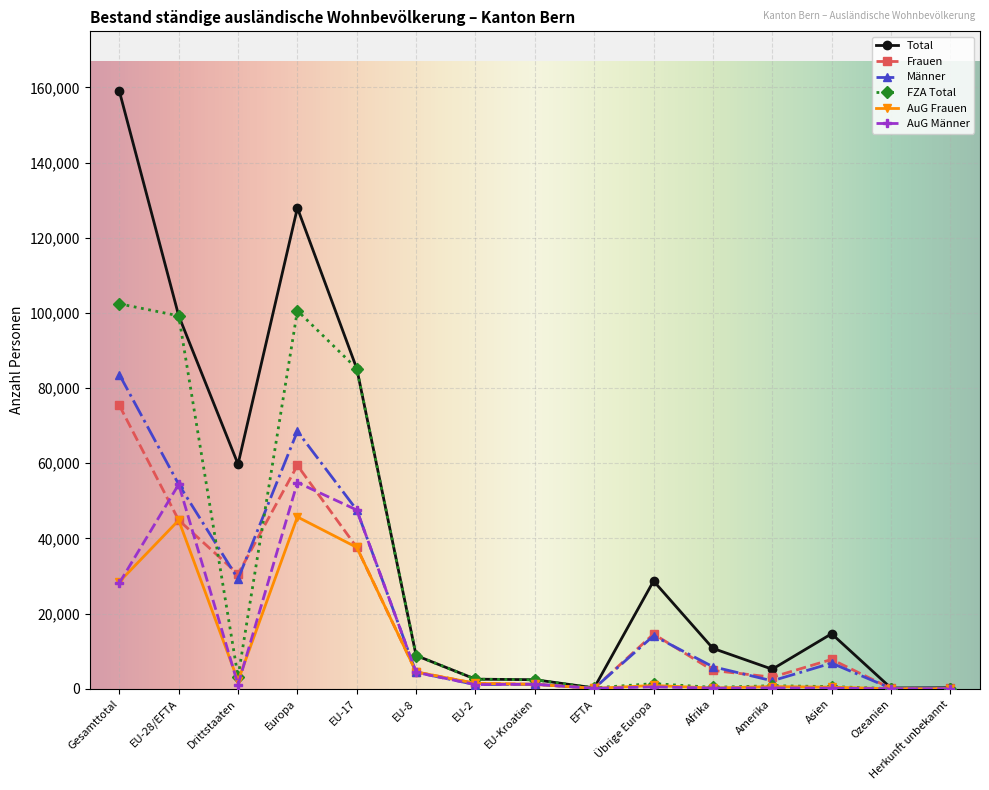

What is the value of the Männer point at the 2nd from the left?

54398